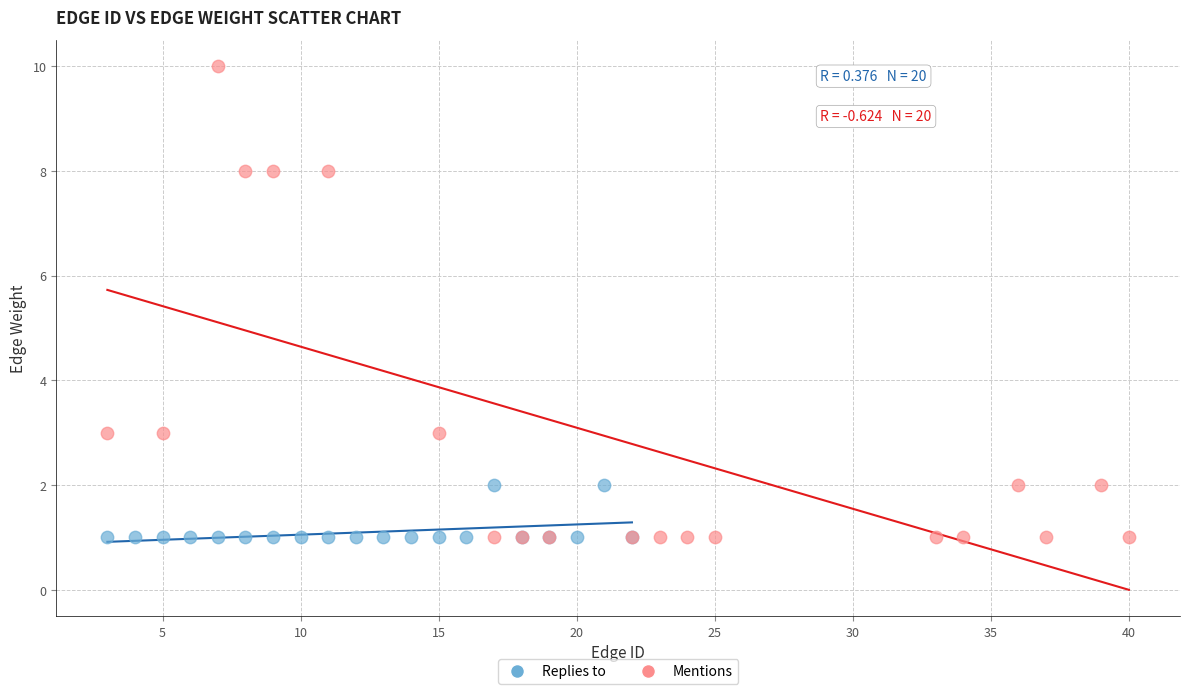

What are all the series names shown in the legend?

Replies to, Mentions